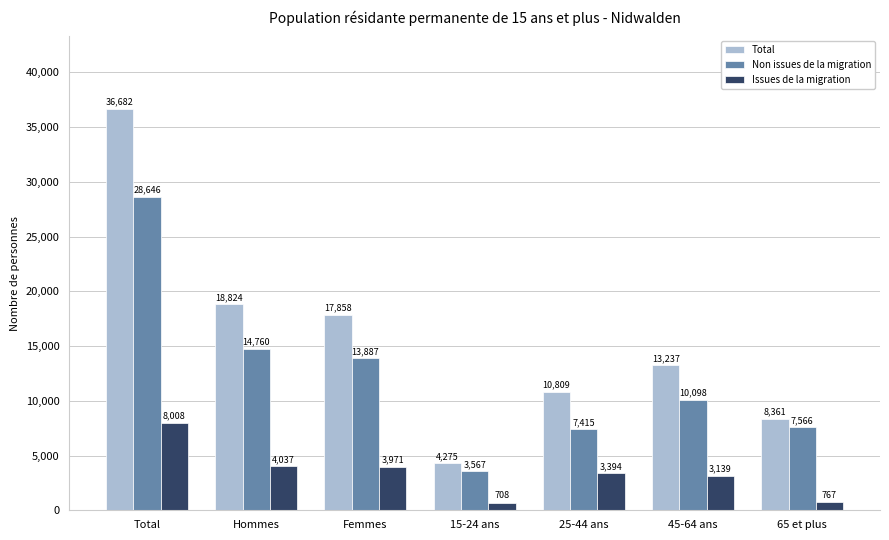

What position from the right is 15-24 ans?

4